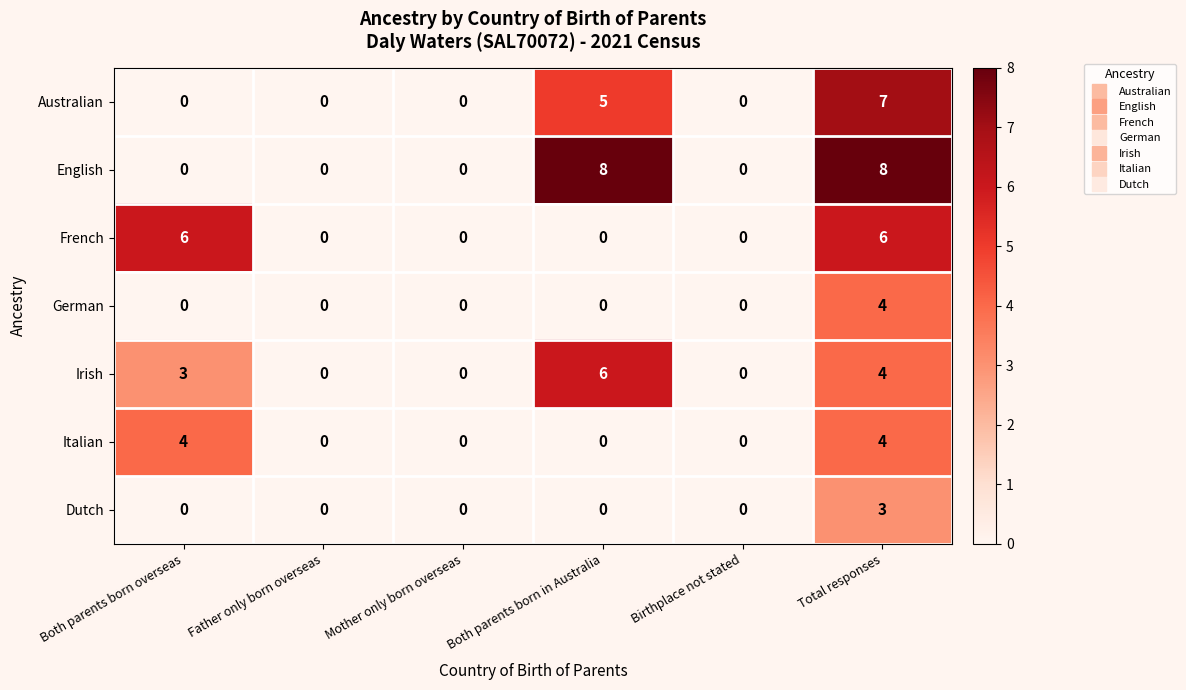

Which category has the highest value in the Irish series?

Both parents born in Australia